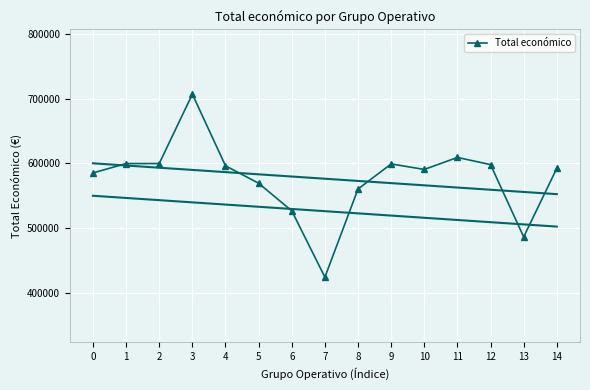

True or false: Total económico has more than 1 interior local peaks.

True